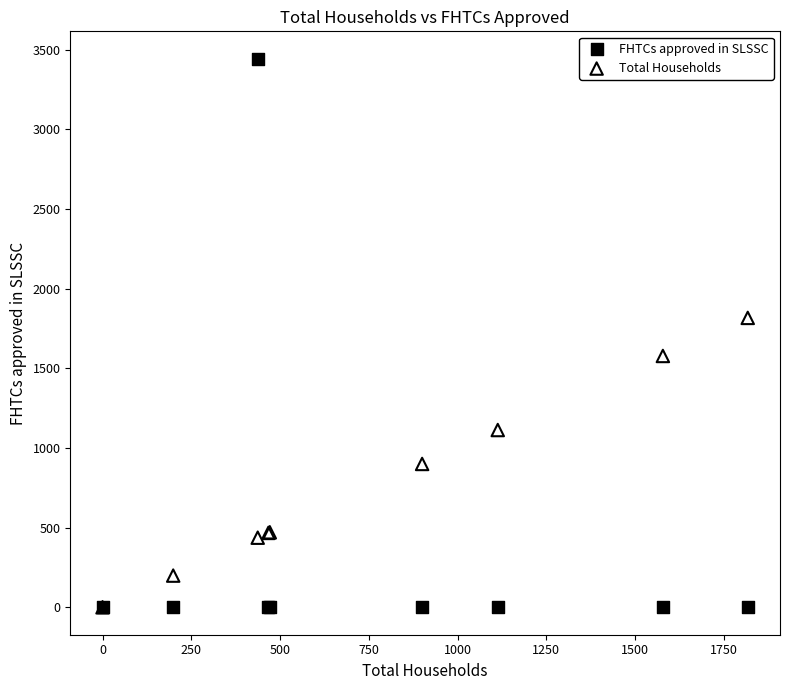

Across all series, what Y value is closest to 1722?

1817